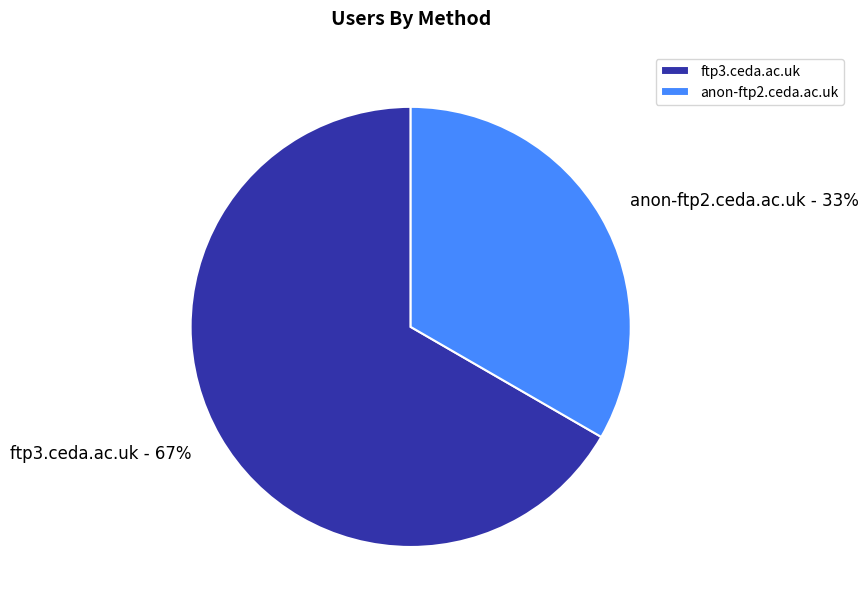

True or false: ftp3.ceda.ac.uk accounts for 67% of the total.

True